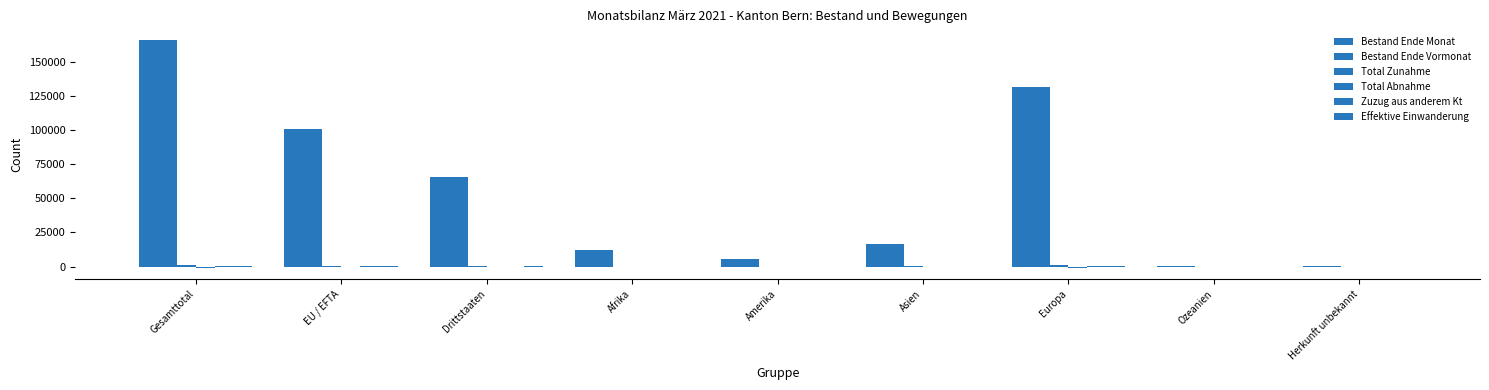

At which label does Bestand Ende Monat first exceed 16377?

Gesamttotal